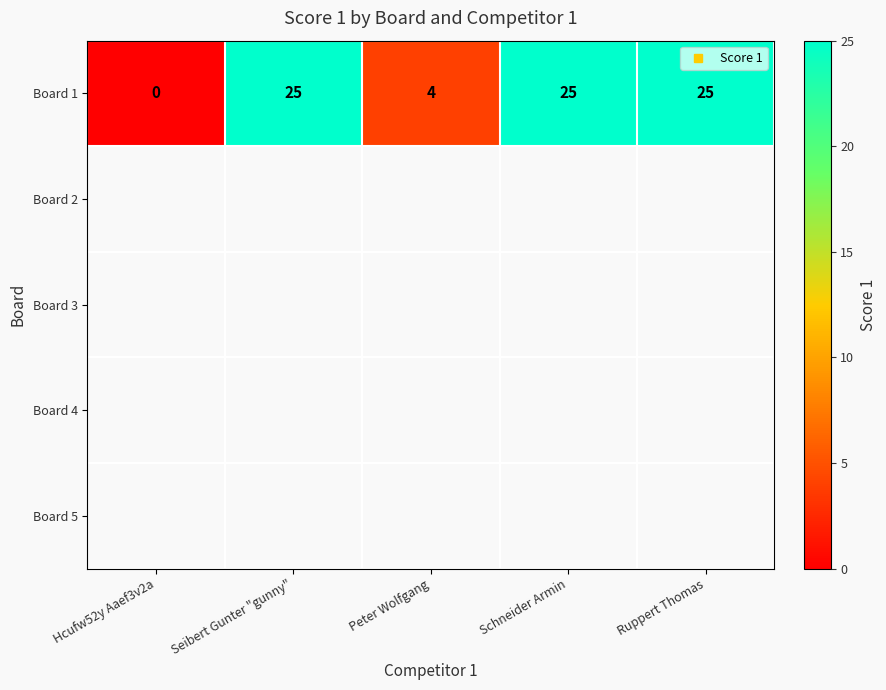

Is the value of Board 4 at Seibert Gunter "gunny" greater than the value of Board 1 at Ruppert Thomas?

No